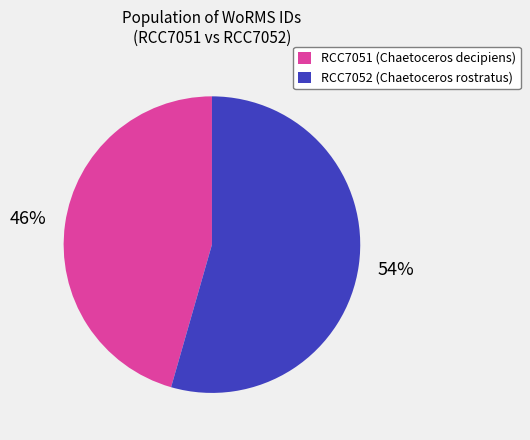

Does any single category account for the majority?

Yes